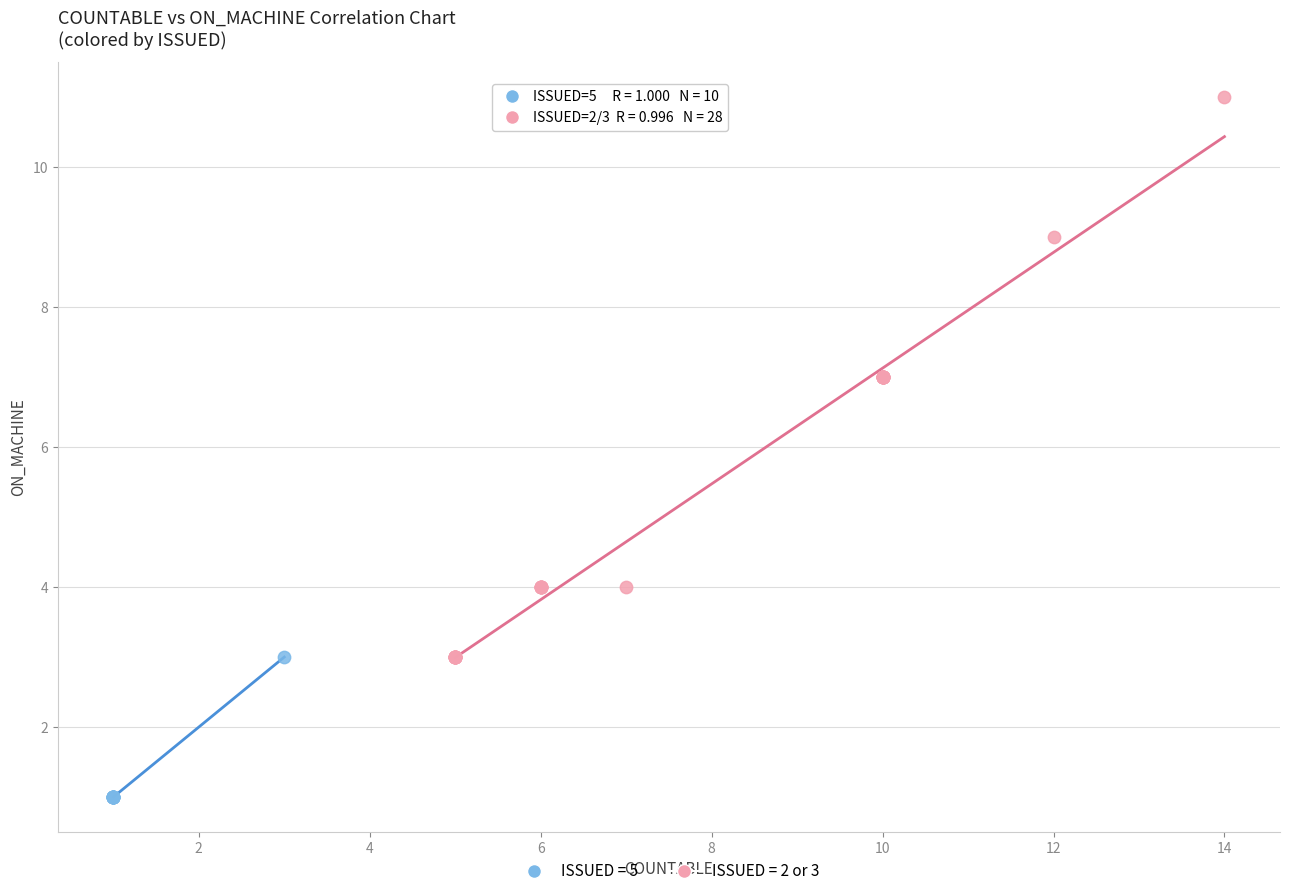

Which series has the largest Y range (max minus min)?

ISSUED = 2 or 3